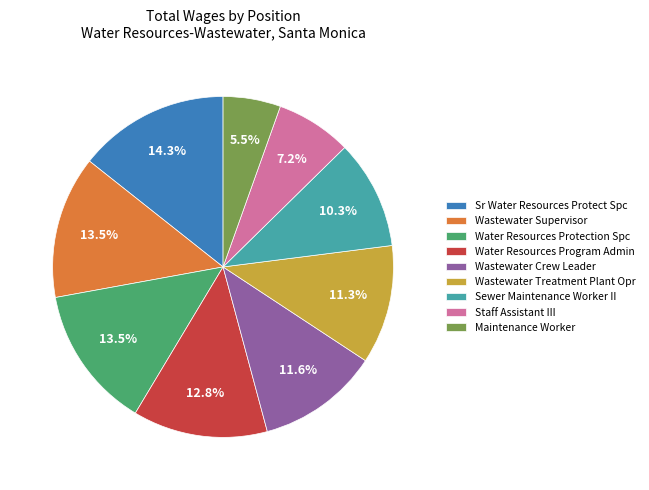

Which has a higher value, Water Resources Protection Spc or Staff Assistant III?

Water Resources Protection Spc